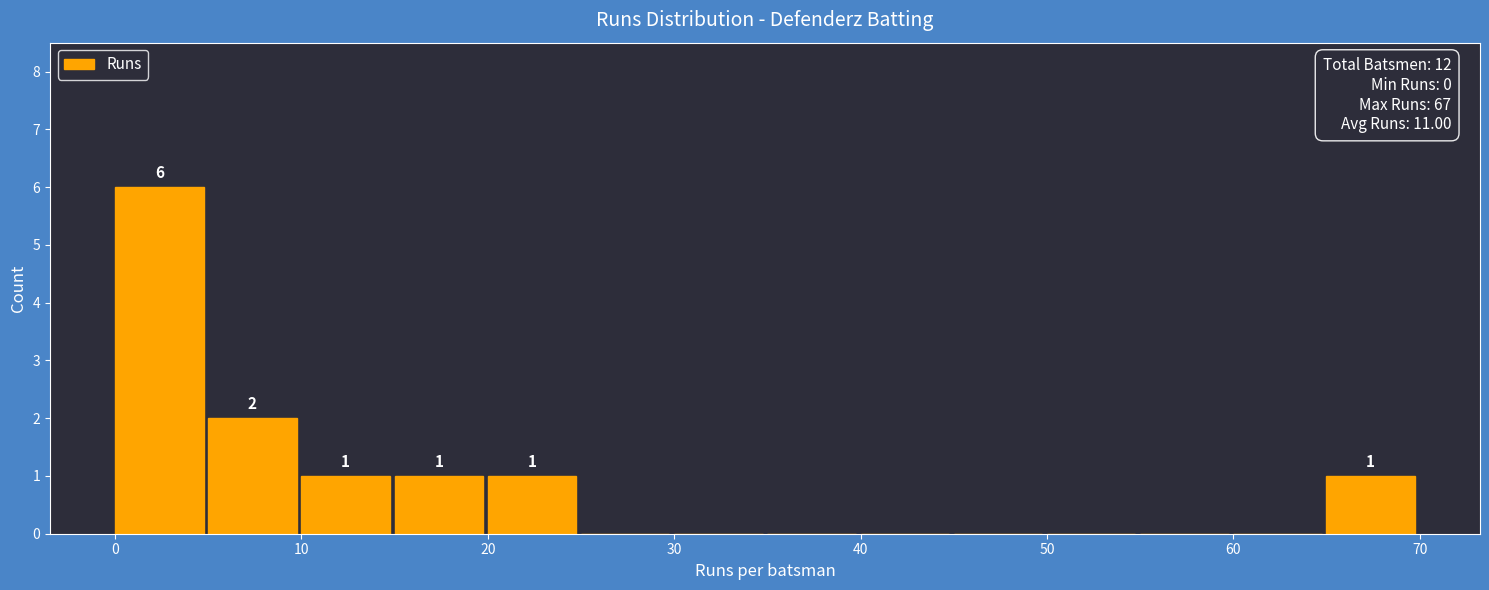

Over which range of the x-axis is the bar tallest?

0 to 5